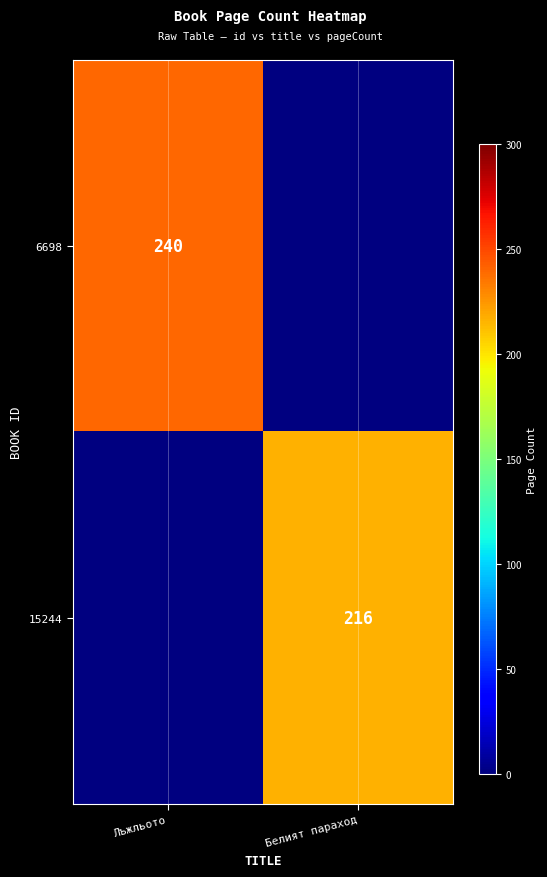

Is it true that 15244 equals 372 at Белият параход?

False